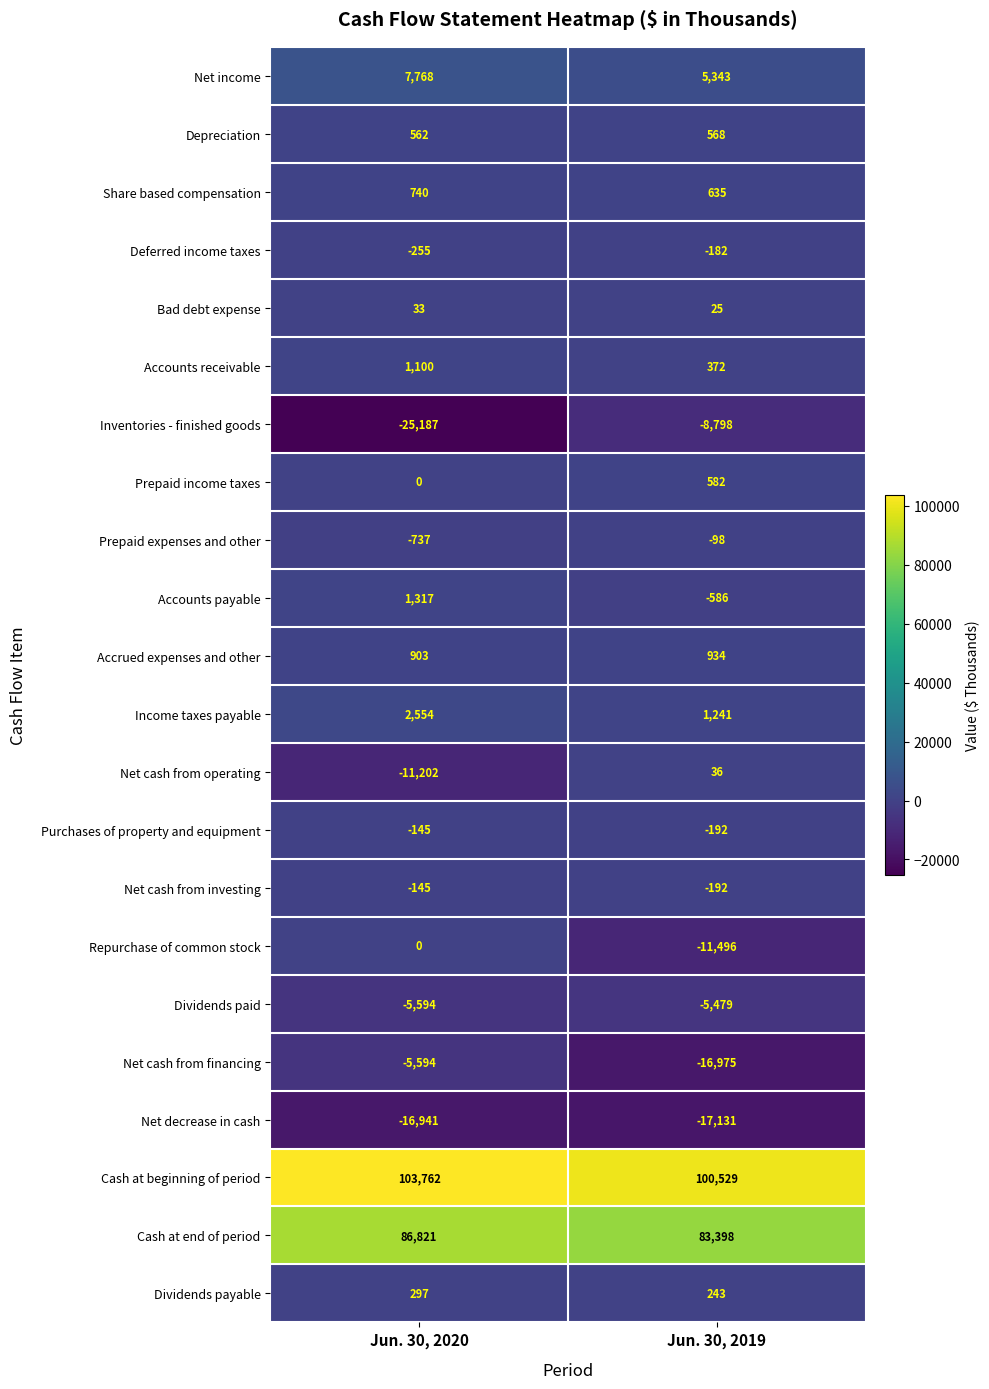

What is the sum of the Prepaid income taxes values at Jun. 30, 2020 and Jun. 30, 2019?

582